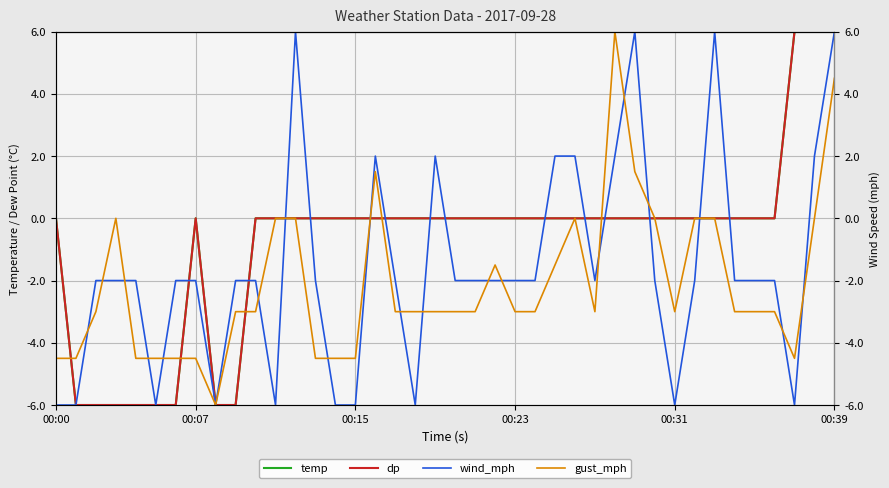

List the series in order of their peak value, highest first.

temp, dp, wind_mph, gust_mph